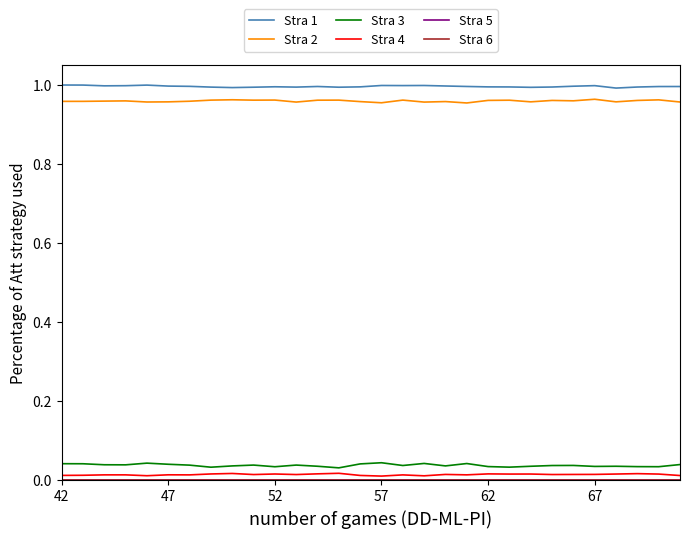

At how many categories does at least one series exceed 0?

30